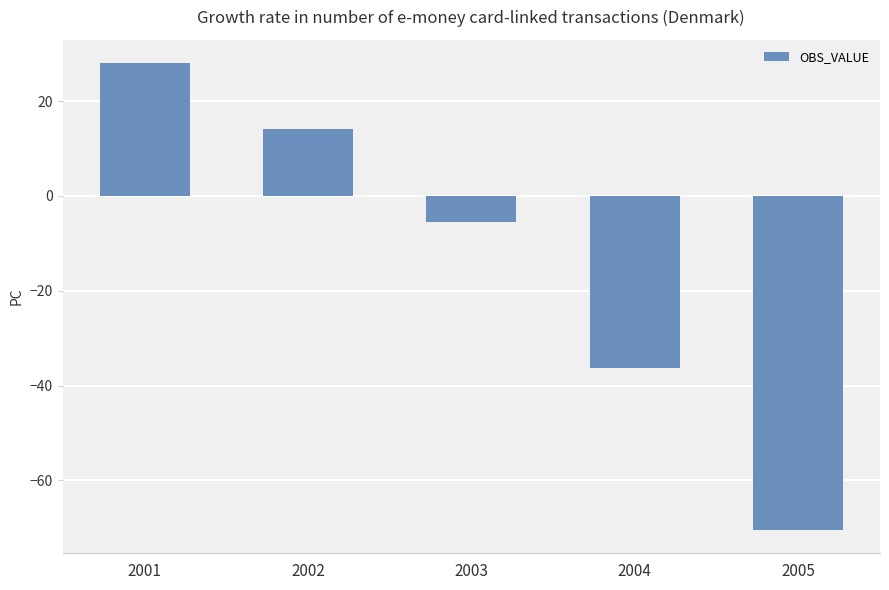

Which category has the lowest value across all series?

2005